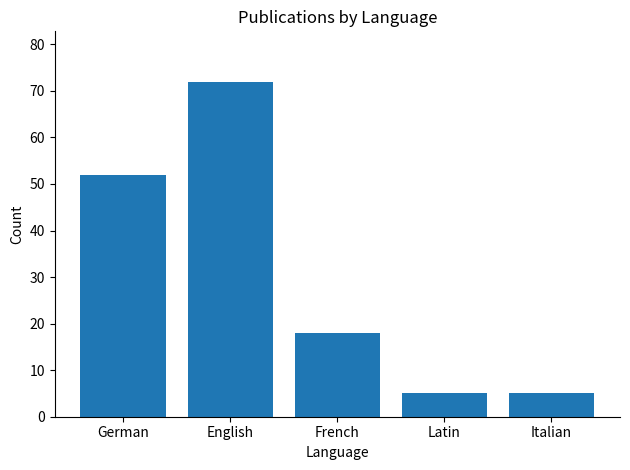

Between French and Italian, which is larger?

French